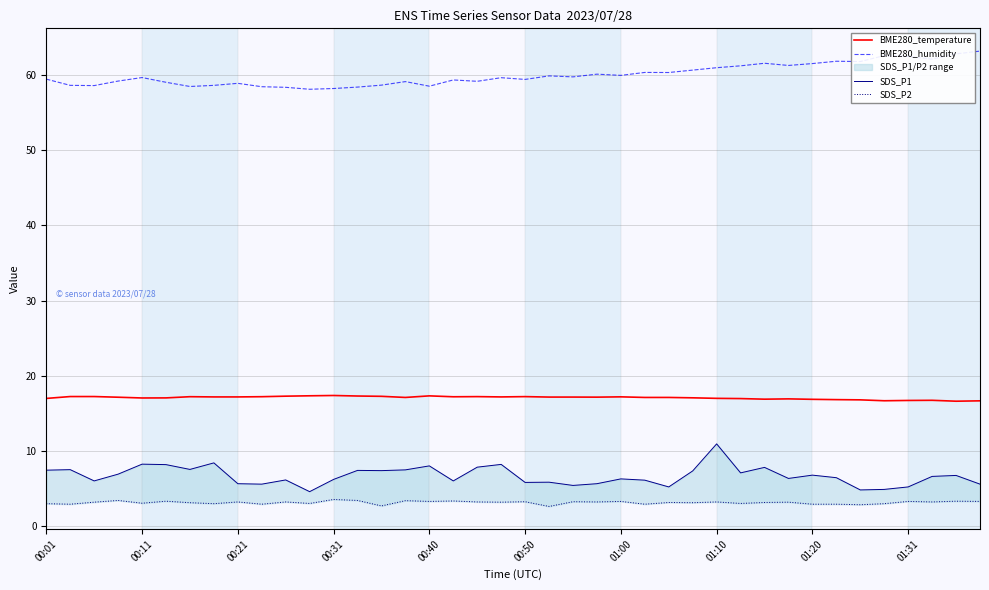

How many data points does each series have?

40